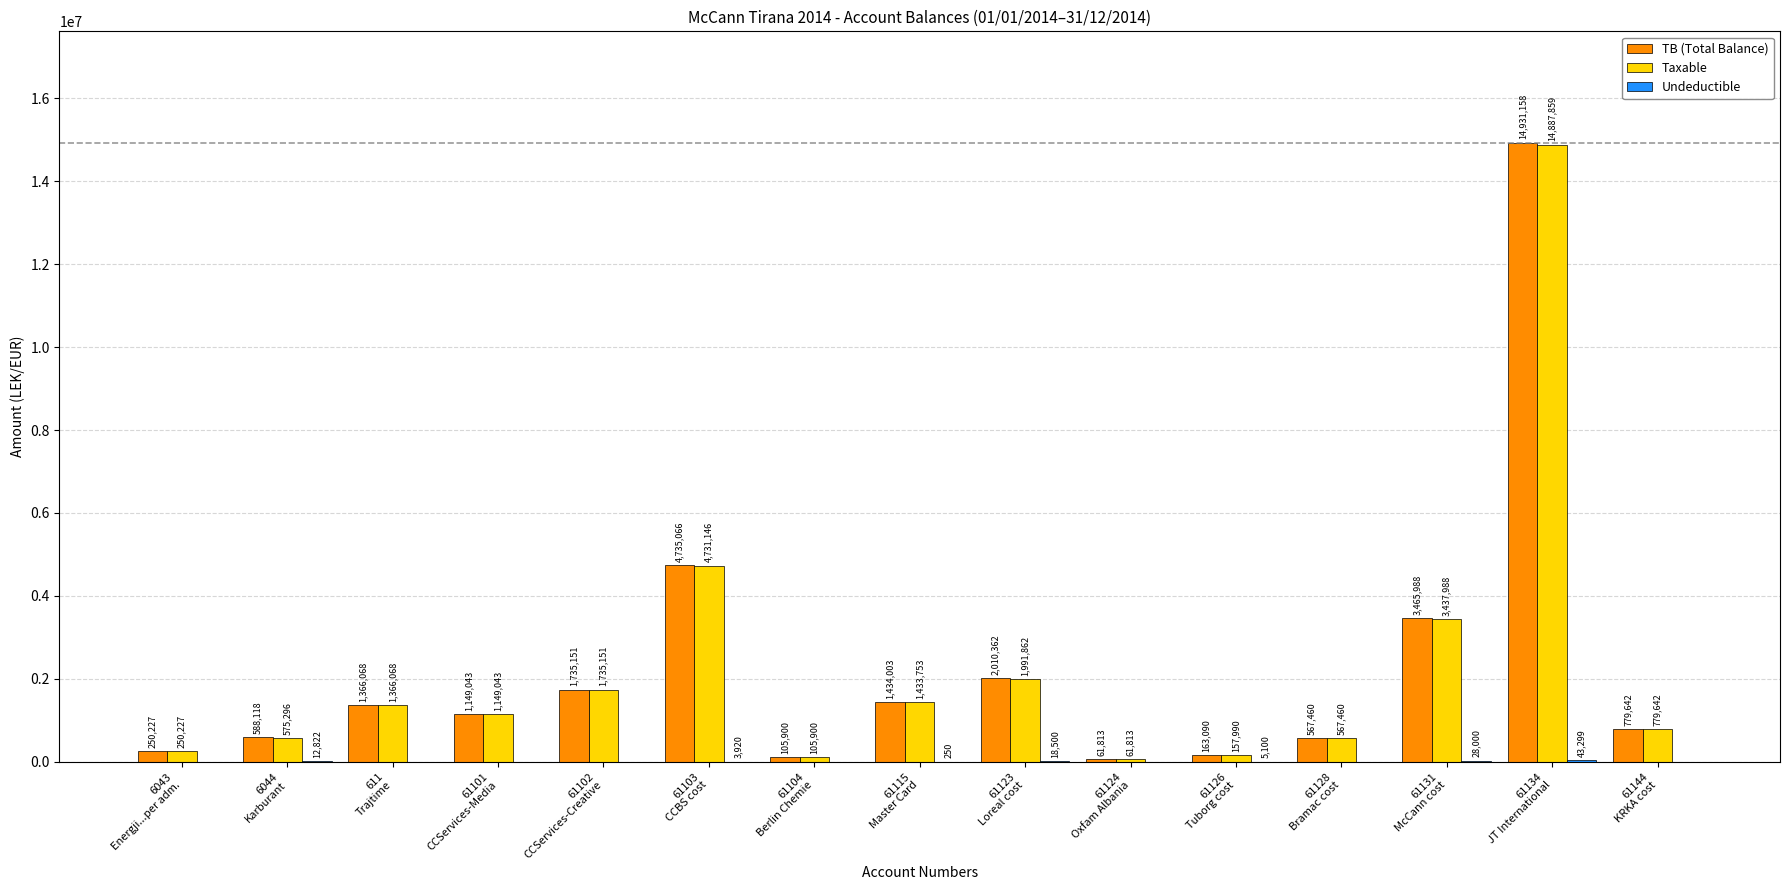

Which series has the largest total across all categories?

TB (Total Balance)